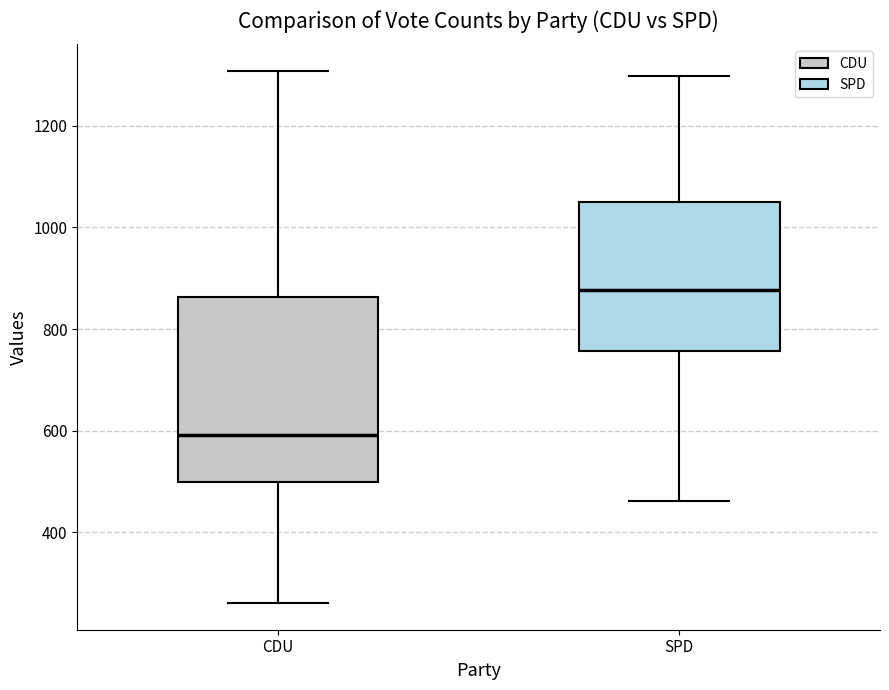

Reading left to right, transcribe this box plot: for each box, give where its median line is, the range the box spans, and where its two whiskers end, as read against the y-axis. The values are not printed on the chart, so give them approximately, as read against the axis.

CDU: median 600, box 500 to 860, whiskers 260 to 1300
SPD: median 880, box 760 to 1060, whiskers 460 to 1300